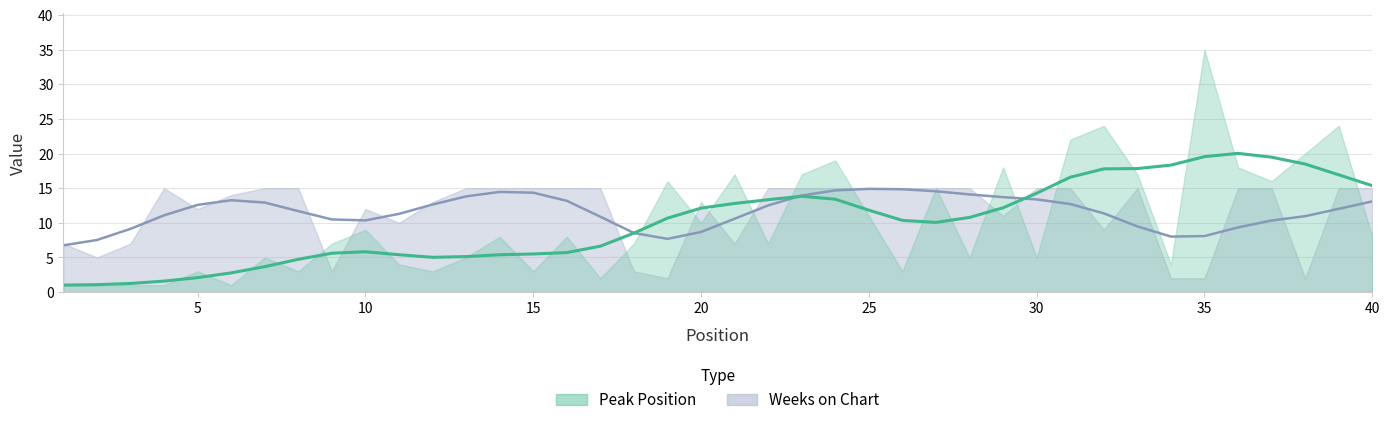

What is the sum of all Peak Position values?

403